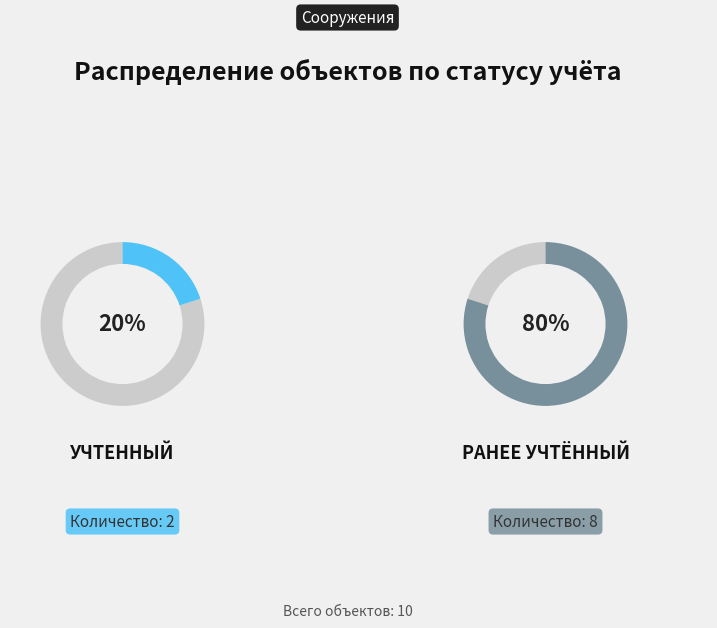

What is the ratio of the value at Ранее учтённый to the value at Учтенный?

4.0